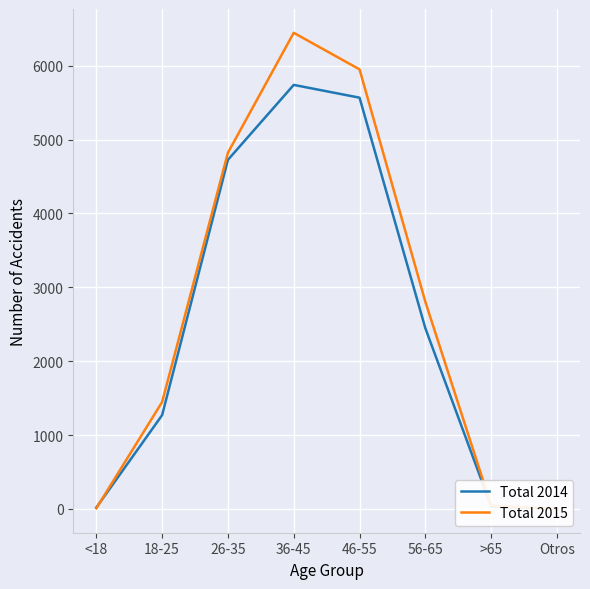

True or false: Total 2014 and Total 2015 intersect in this chart.

True